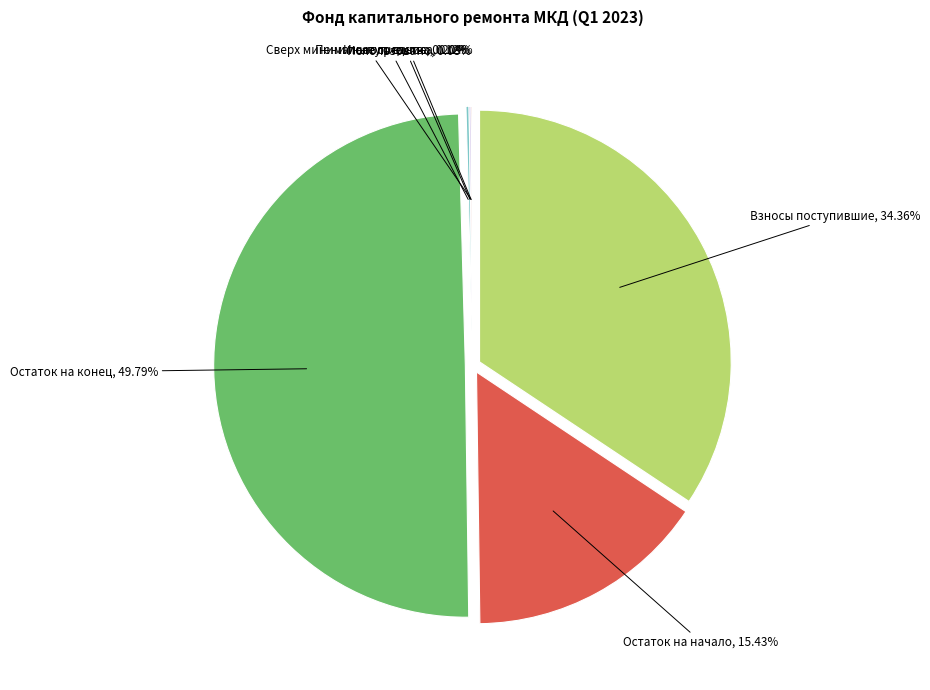

Is there any slice that represents more than half of the pie?

No